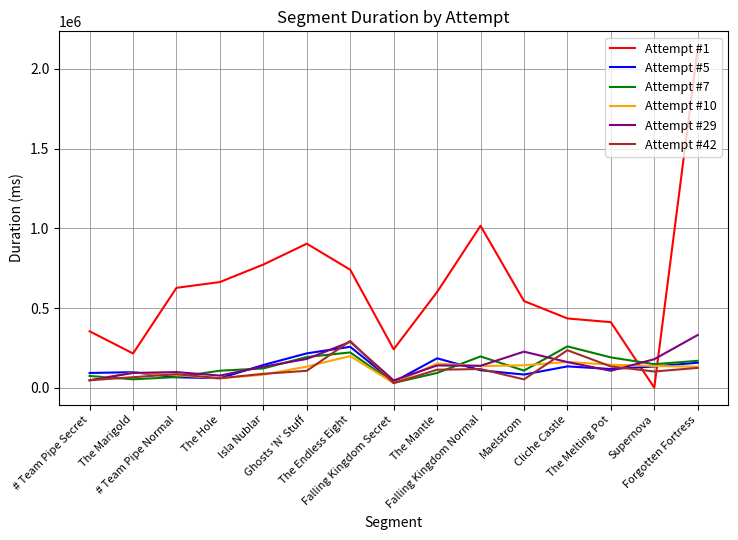

Does the chart have visible grid lines?

Yes